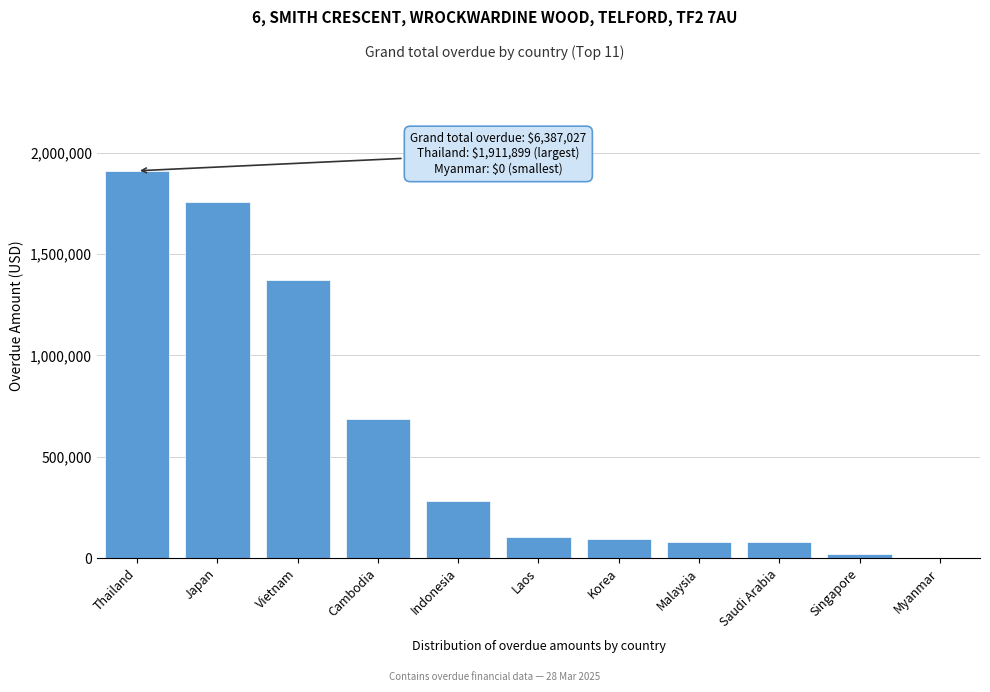

What is the greatest value displayed?

1911898.9